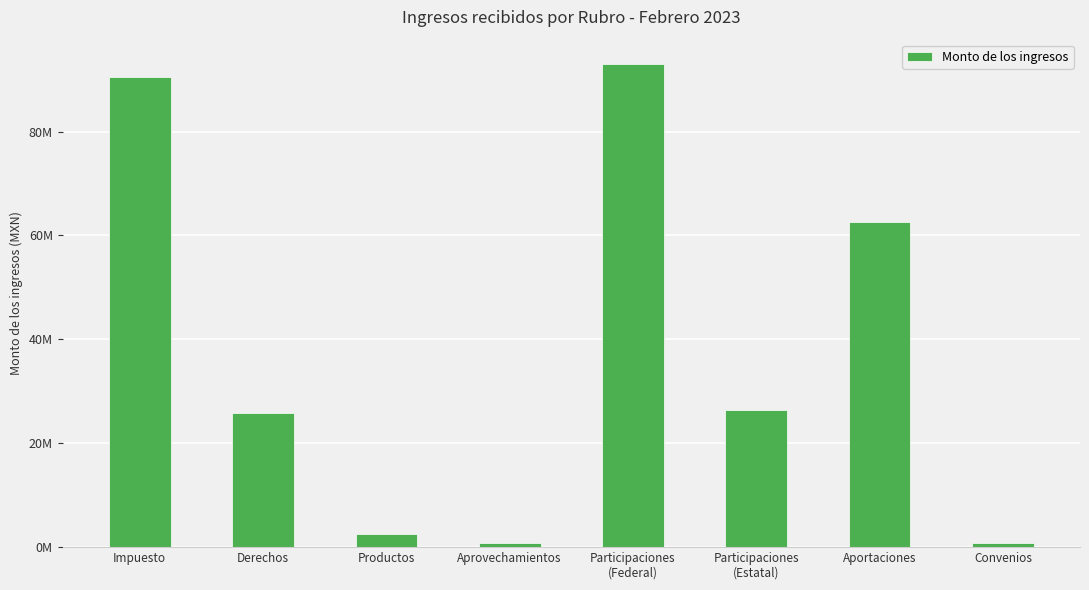

Where does the data first go above 26379243?

Impuesto